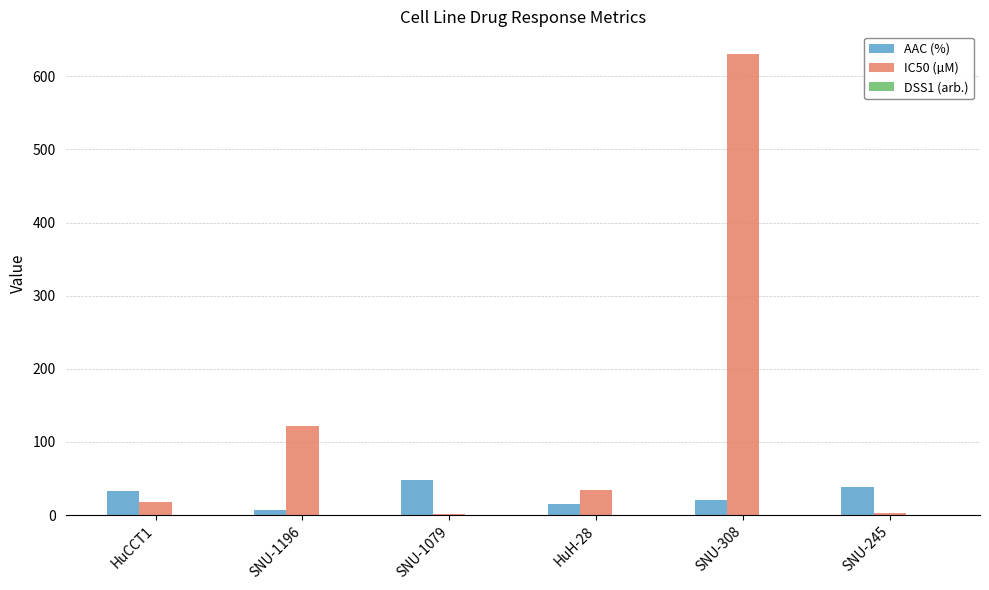

What is the greatest value displayed?

630.0